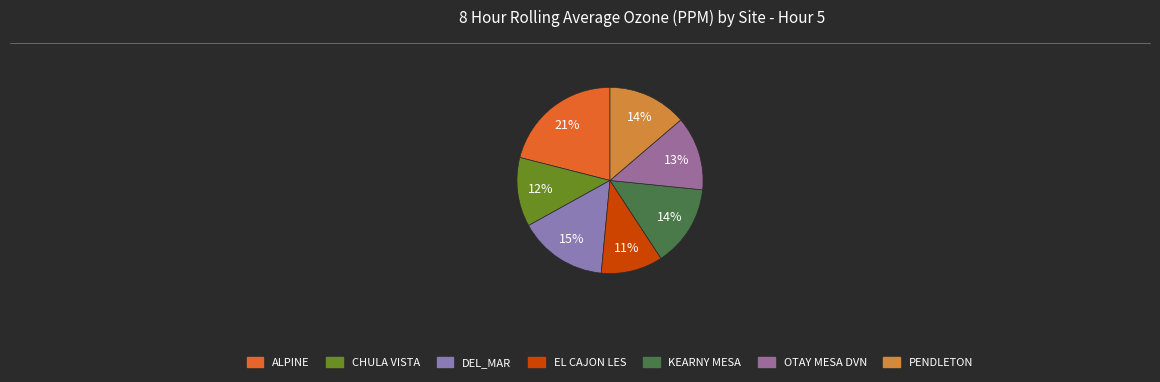

To the nearest percent, what is the difference between the largest and smallest slice percentages?

10%